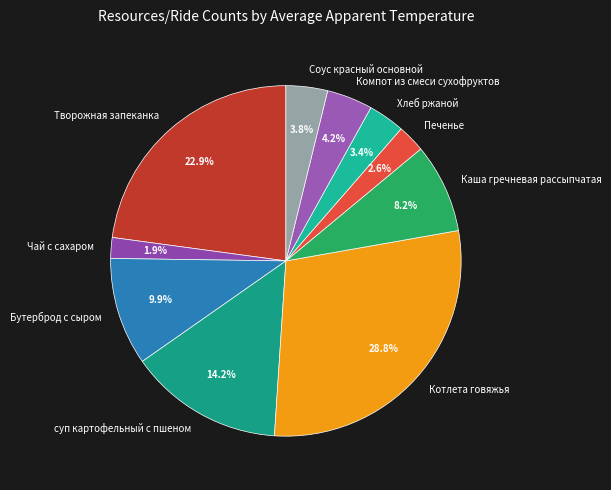

Which slice is the smallest?

Чай с сахаром